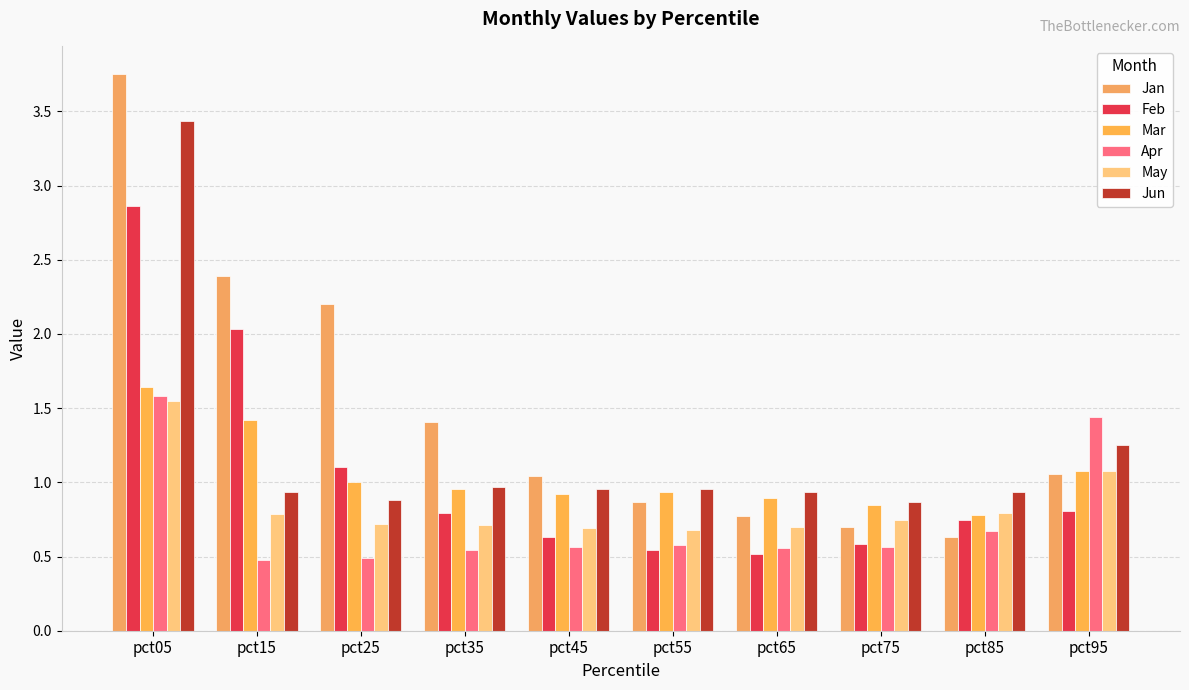

How many bars are there in total?

60